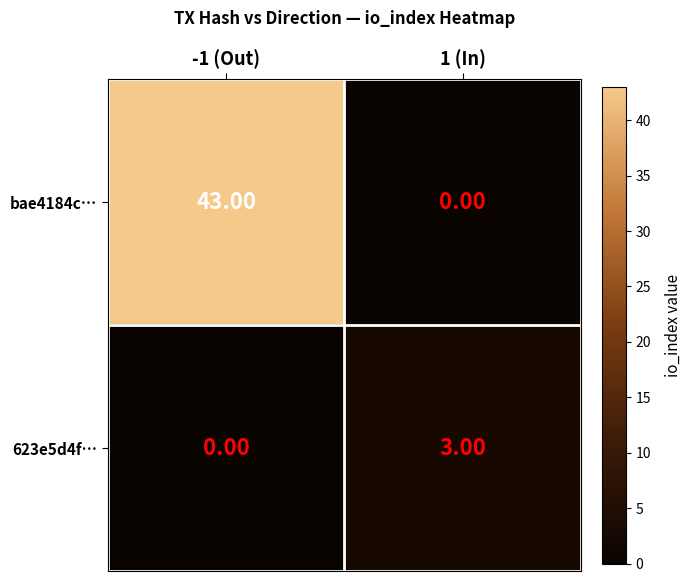

At -1 (Out), list the series in order from largest to smallest.

bae4184c…, 623e5d4f…